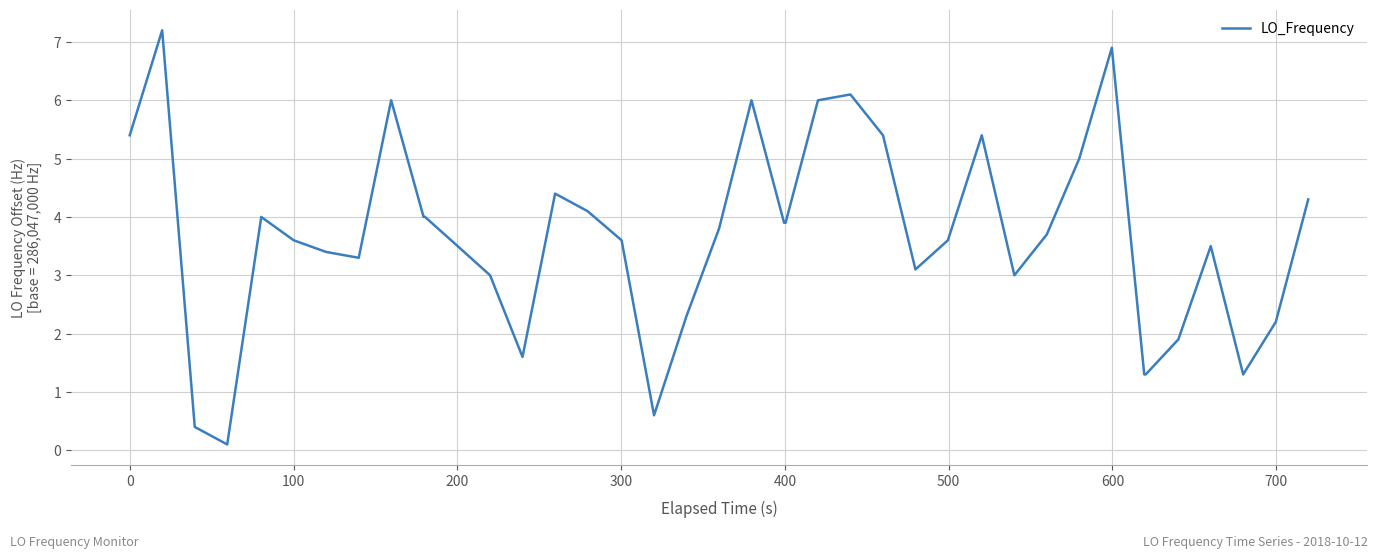

What is the sum of all values?

146.1